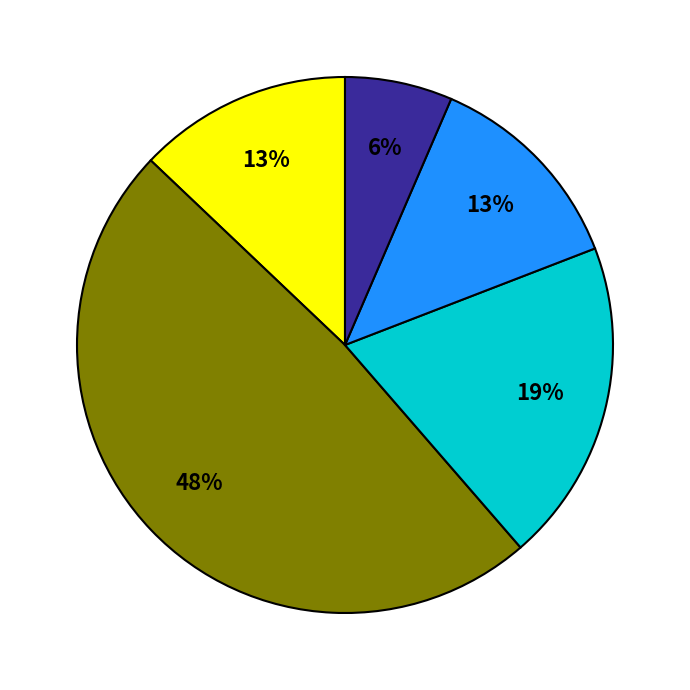

How many slices are in this pie chart?

5